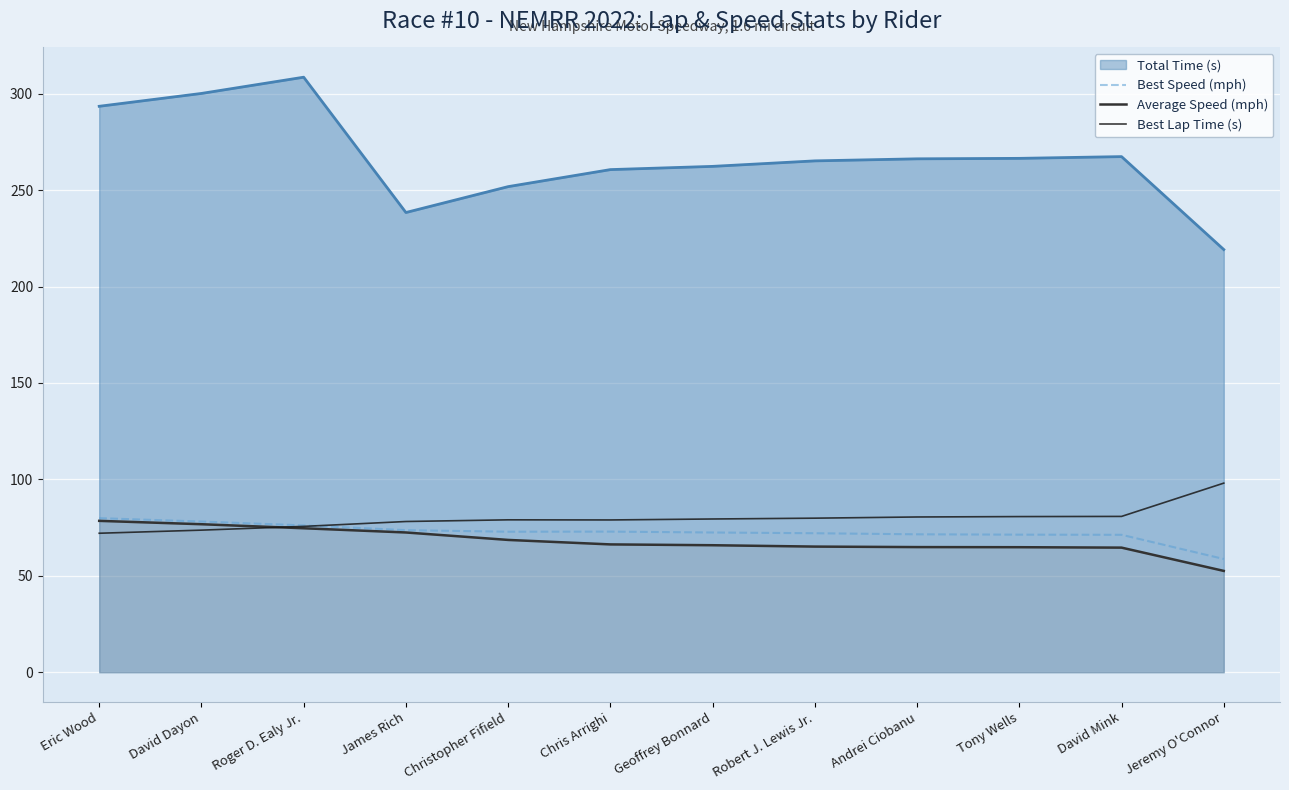

Which series changed the most between Eric Wood and Jeremy O'Connor?

Total Time (s)